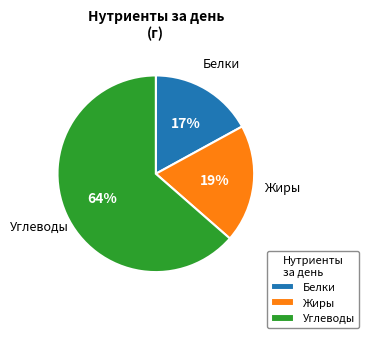

Combined, do Жиры and Белки account for over 50%?

No